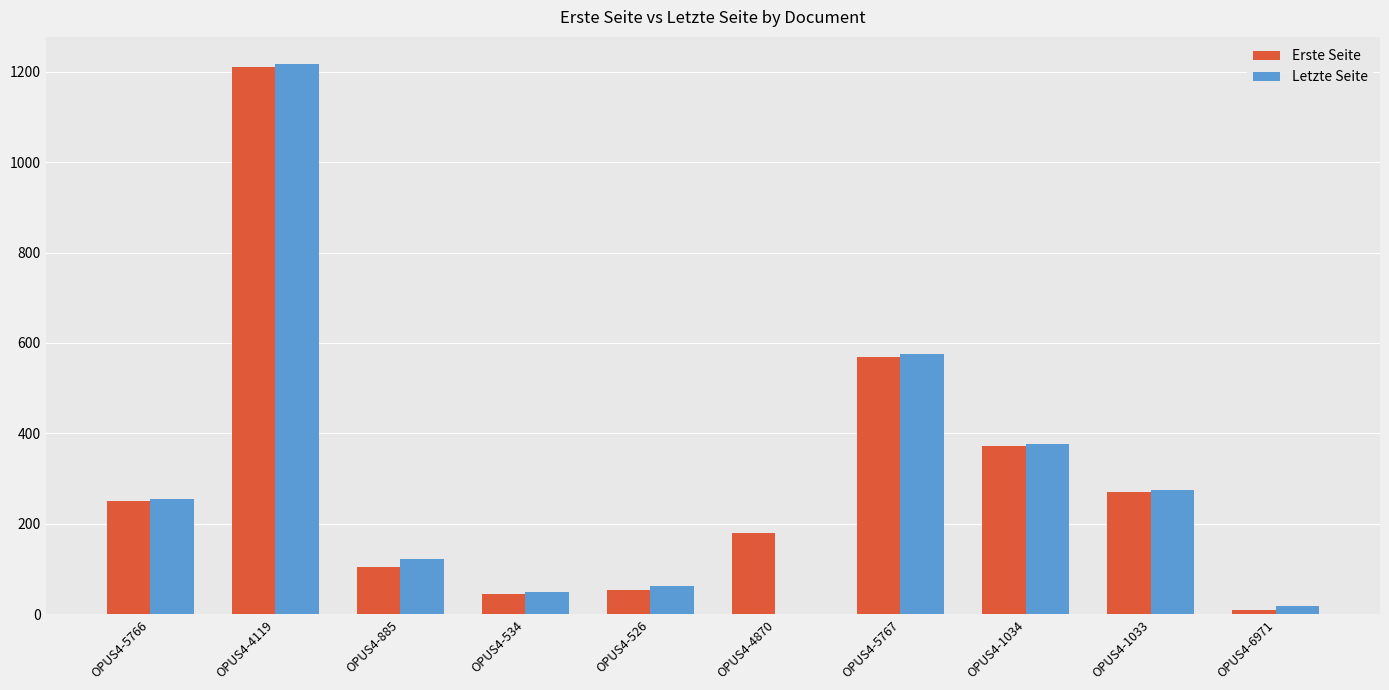

How many data points does each series have?

10